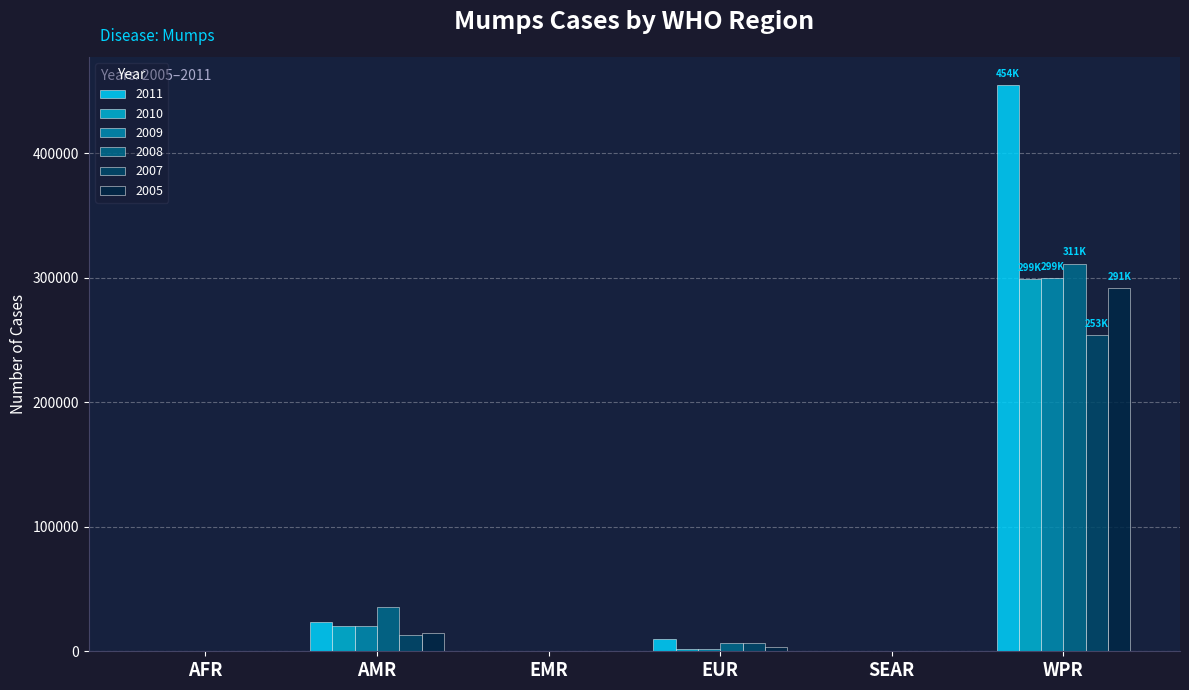

What is the maximum value shown in the chart?

454549